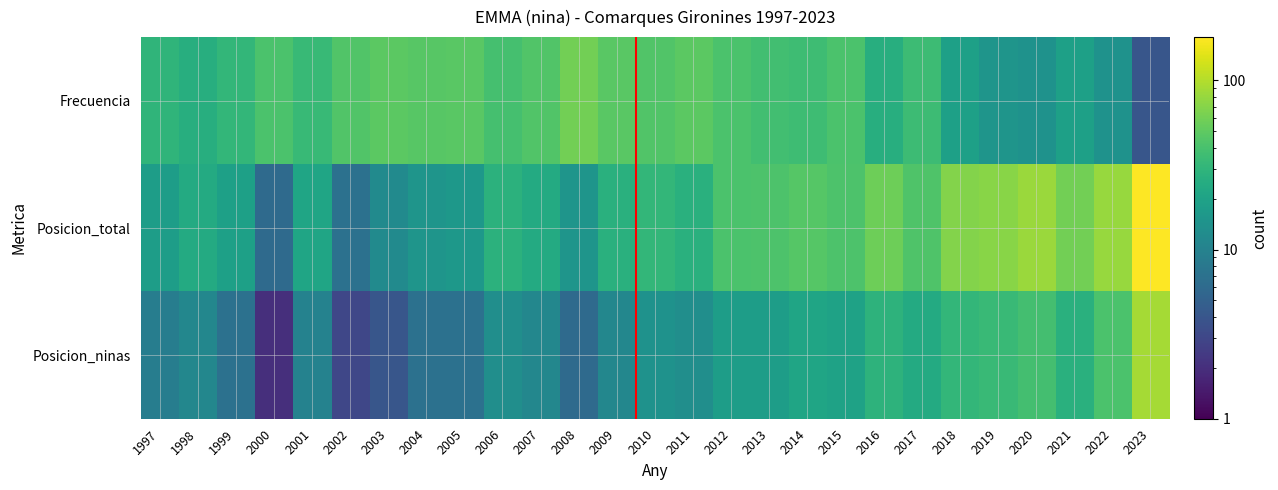

List the series in order of their peak value, highest first.

Posicion_total, Posicion_ninas, Frecuencia